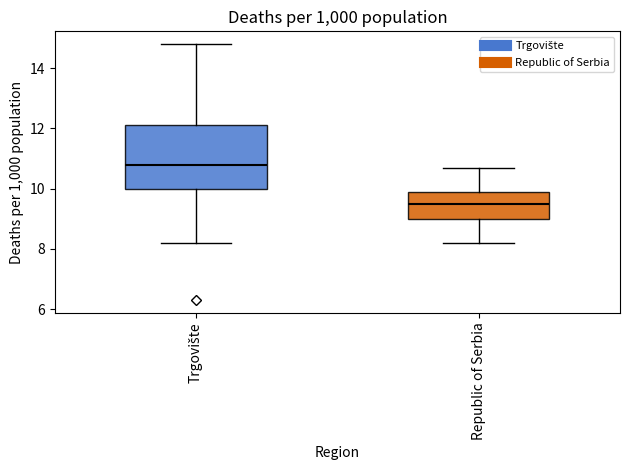

Reading left to right, read every box against the y-axis: the position of its median line, the range the box covers, and the ends of its whiskers. The values are not printed on the chart, so give them approximately, as read against the axis.

Trgovište: median 10.8, box 10.0 to 12.2, whiskers 8.2 to 14.8
Republic of Serbia: median 9.6, box 9.0 to 10.0, whiskers 8.2 to 10.8